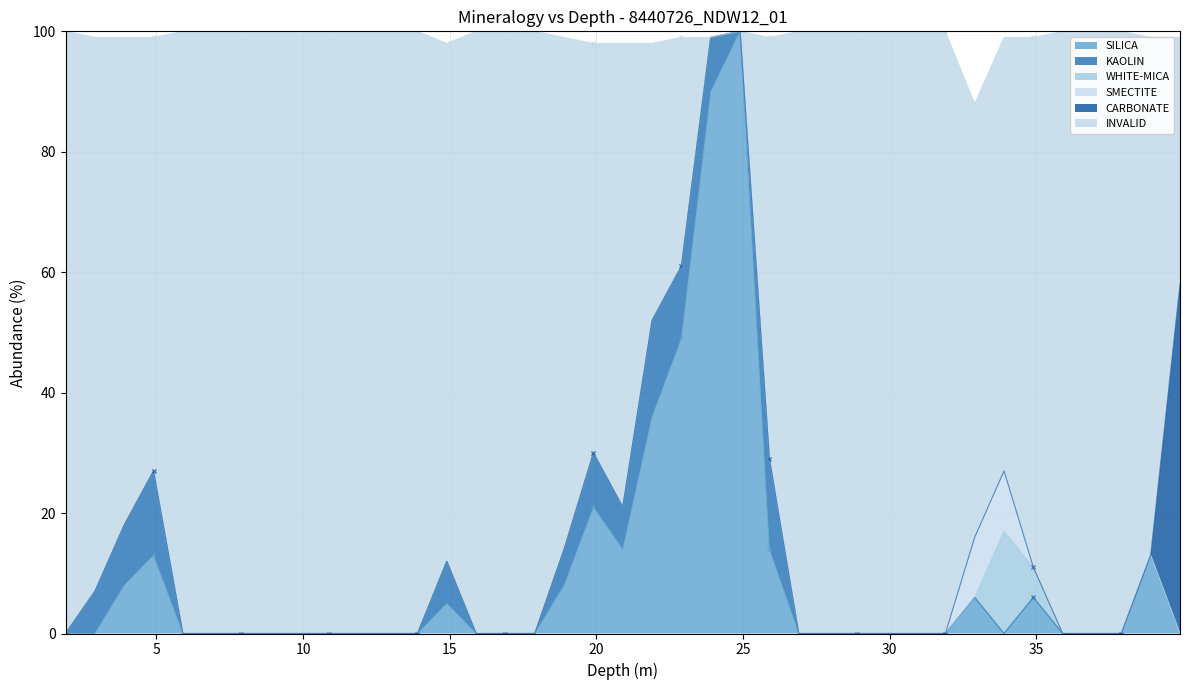

The value of SILICA at 14.9 is 2. True or false?

False